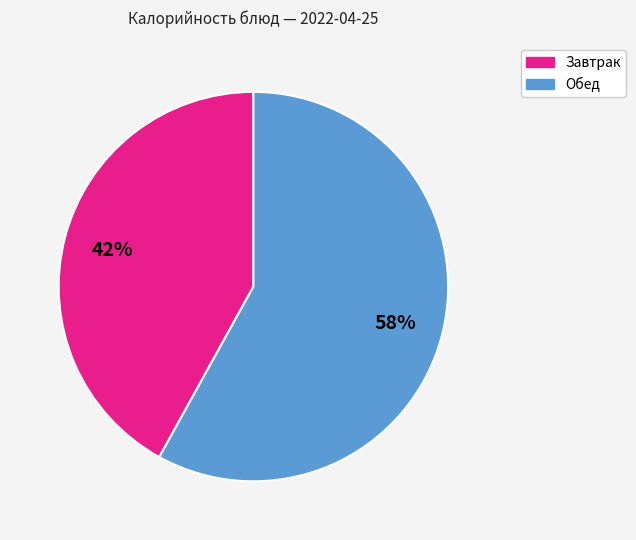

How many slices are in this pie chart?

2